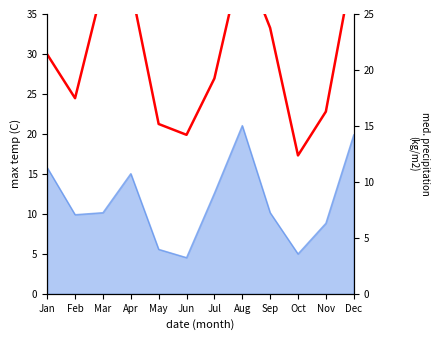

How many categories are shown in the chart?

12